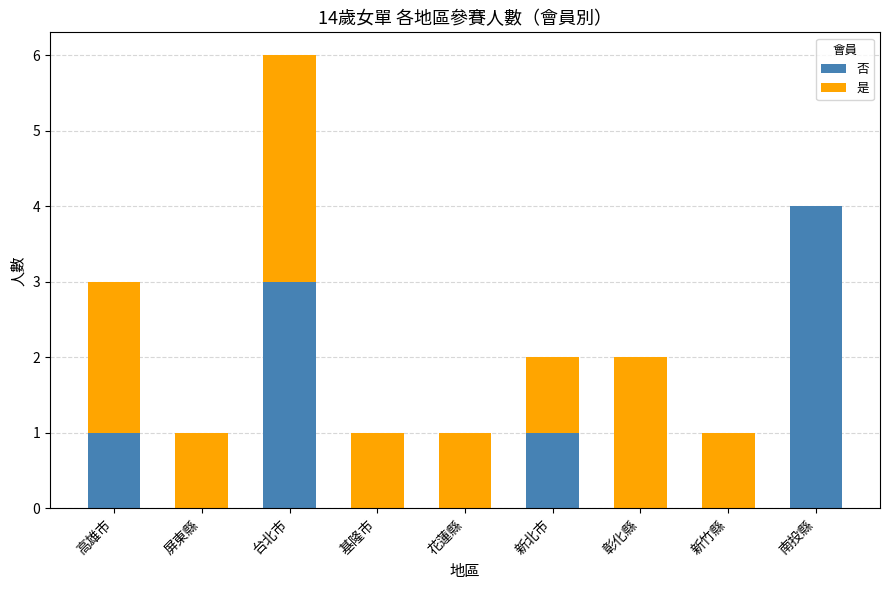

What is the sum of all 否 values?

9